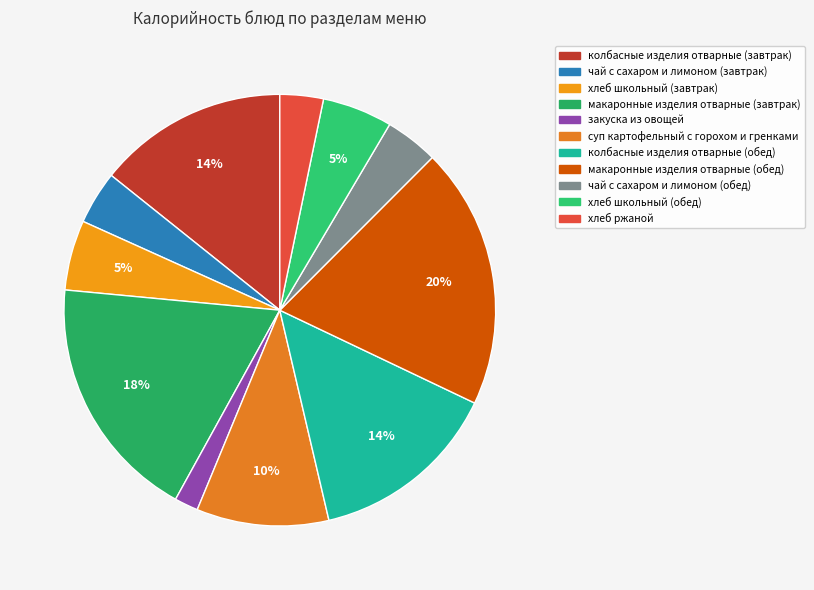

To the nearest percent, what is the combined percentage of закуска из овощей and суп картофельный с горохом и гренками?

12%